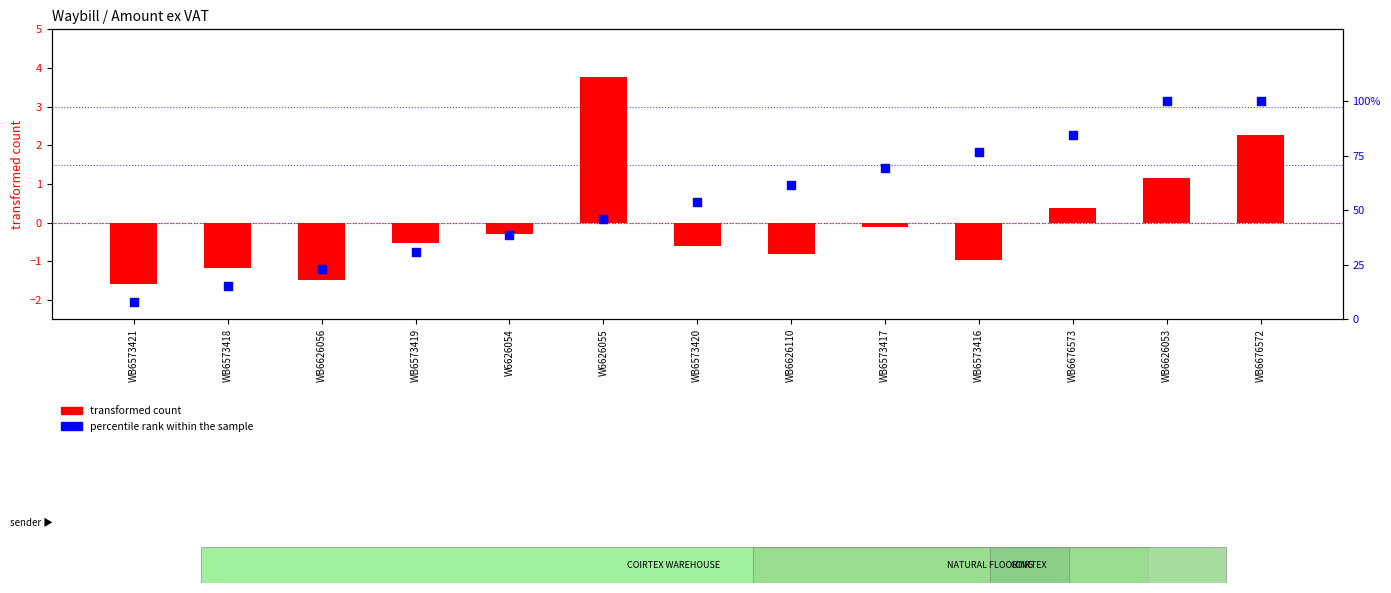

Which series contains the lowest Y value?

transformed count